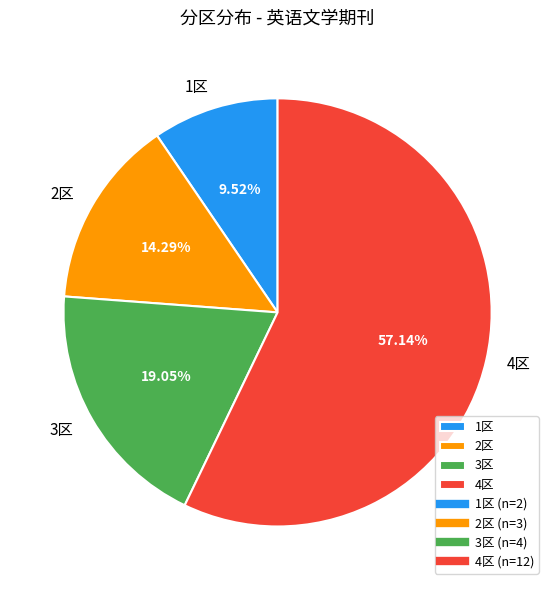

True or false: 3区 accounts for 19% of the total.

True